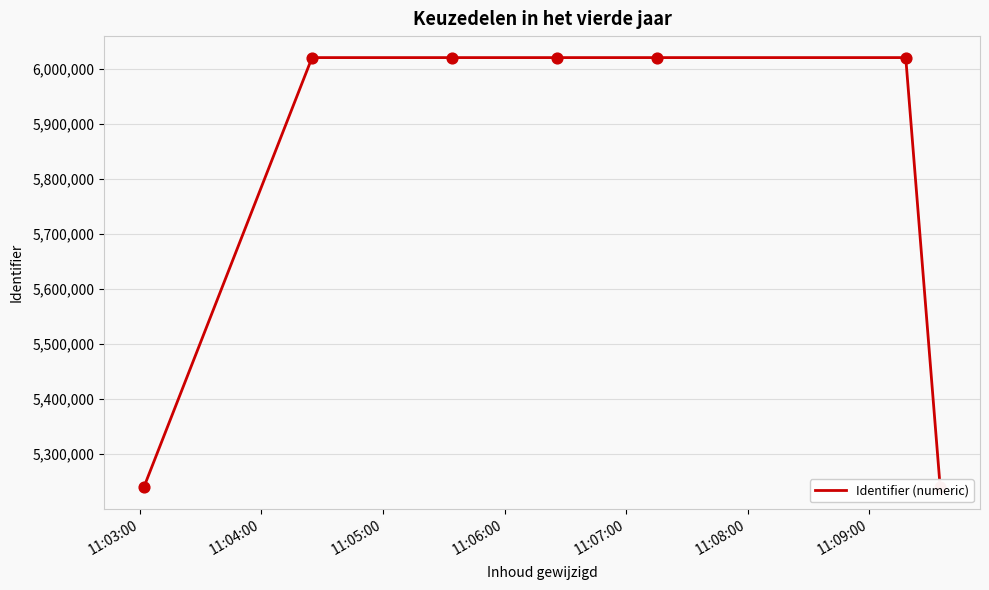

What is the minimum value shown in the chart?

5240032